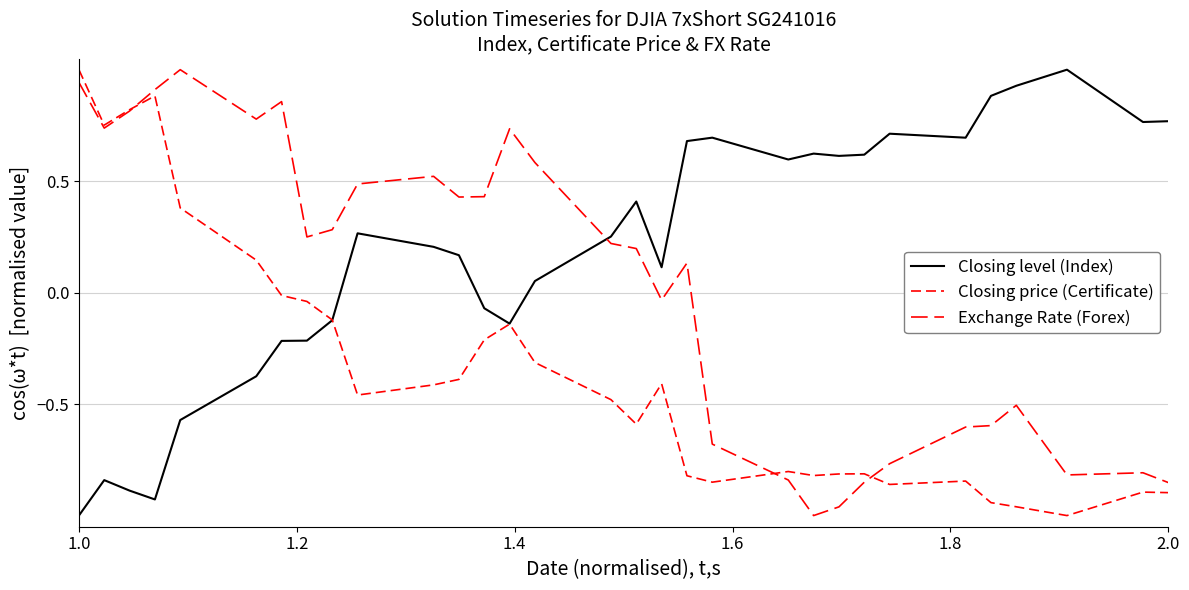

How many positive values does the Closing level (Index) series have?

20